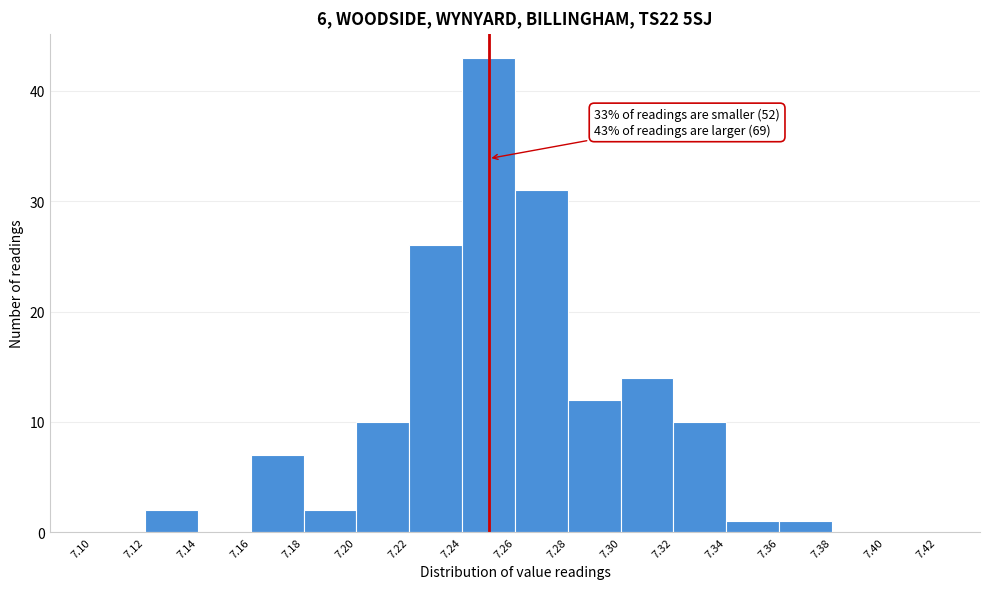

Which range on the x-axis has the tallest bar?

7.24 to 7.26